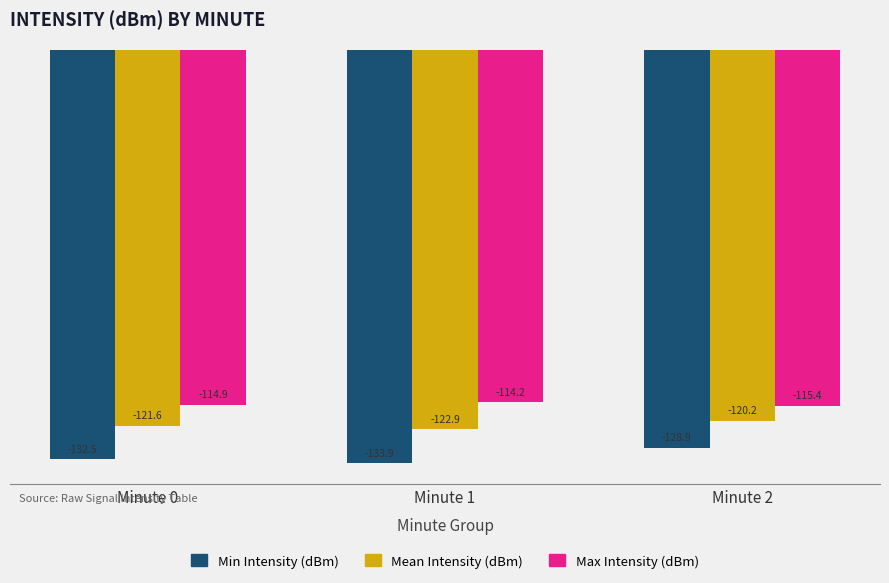

Rank the series by their maximum value, from highest to lowest.

Max Intensity (dBm), Mean Intensity (dBm), Min Intensity (dBm)